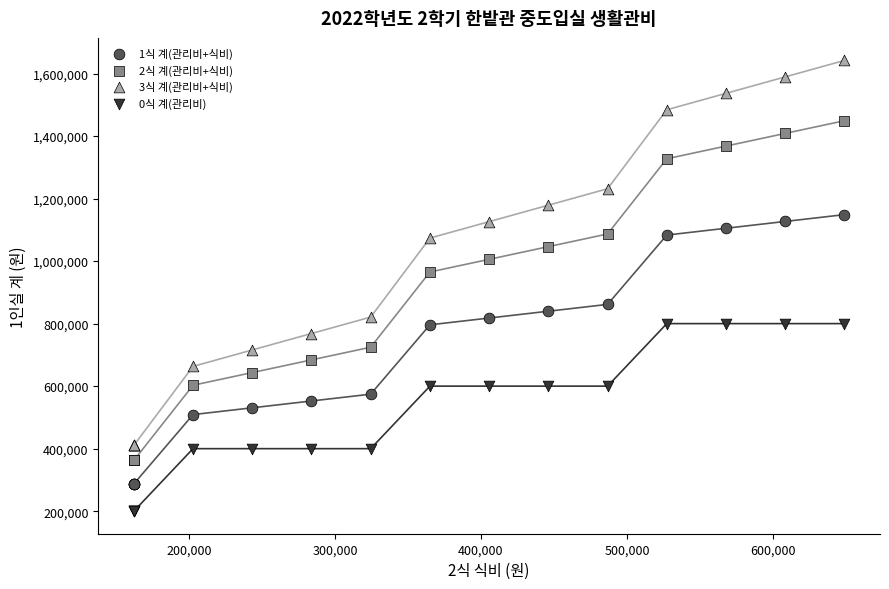

Which series reaches the maximum Y coordinate?

3식 계(관리비+식비)